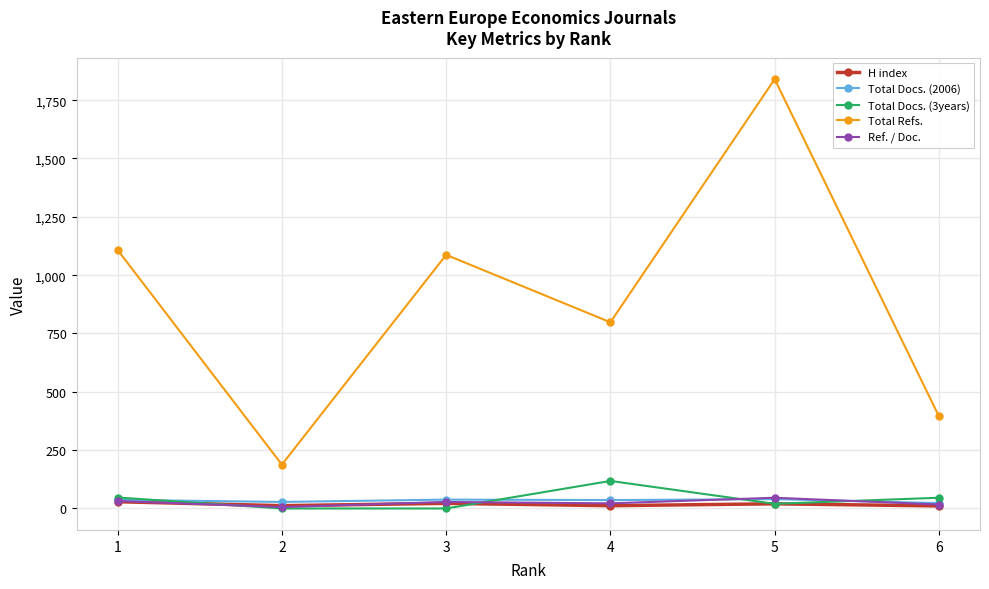

Where does the H index series first go above 20?

1